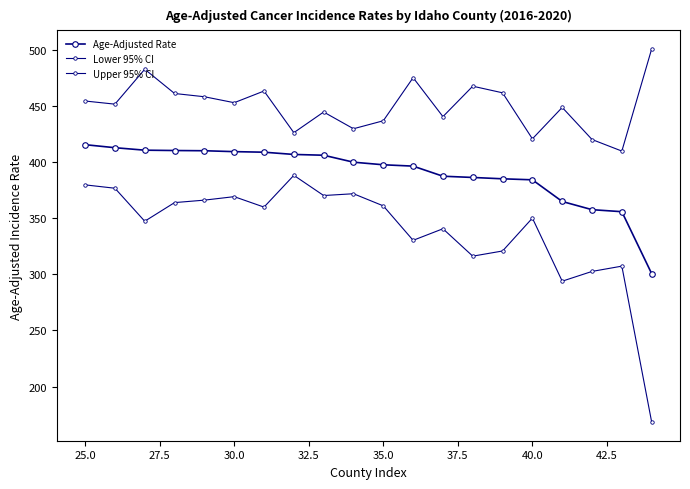

How many values in the Lower 95% CI series are below 359?

10